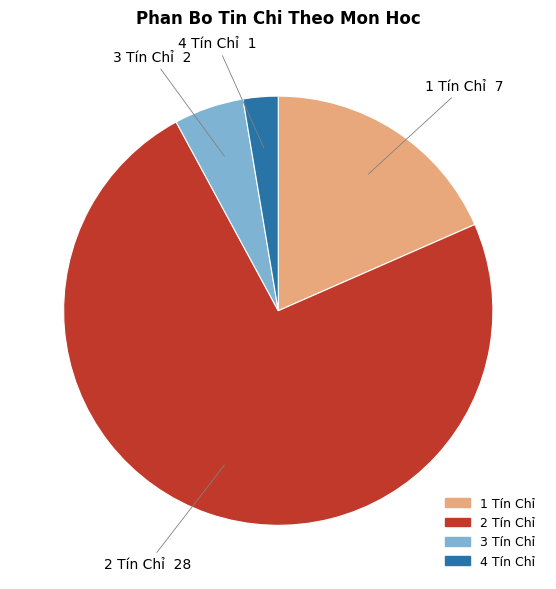

How many slices are in this pie chart?

4